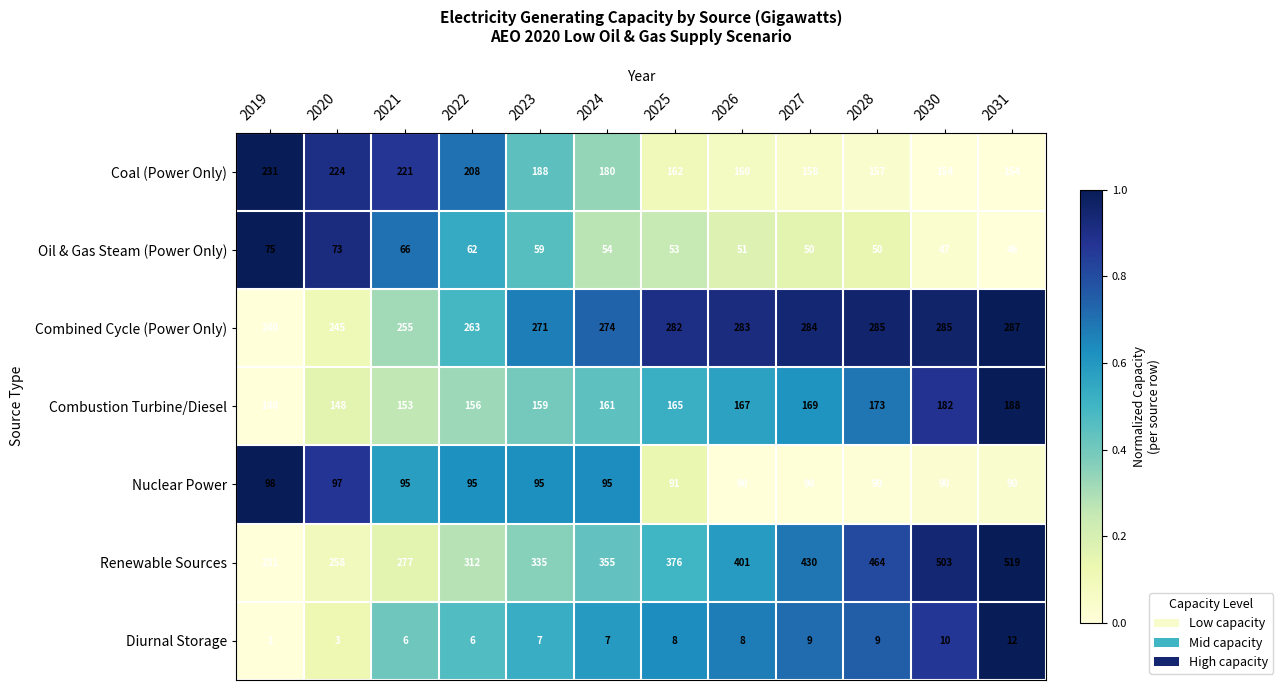

What is the sum of the Renewable Sources values at 2025 and 2030?

879